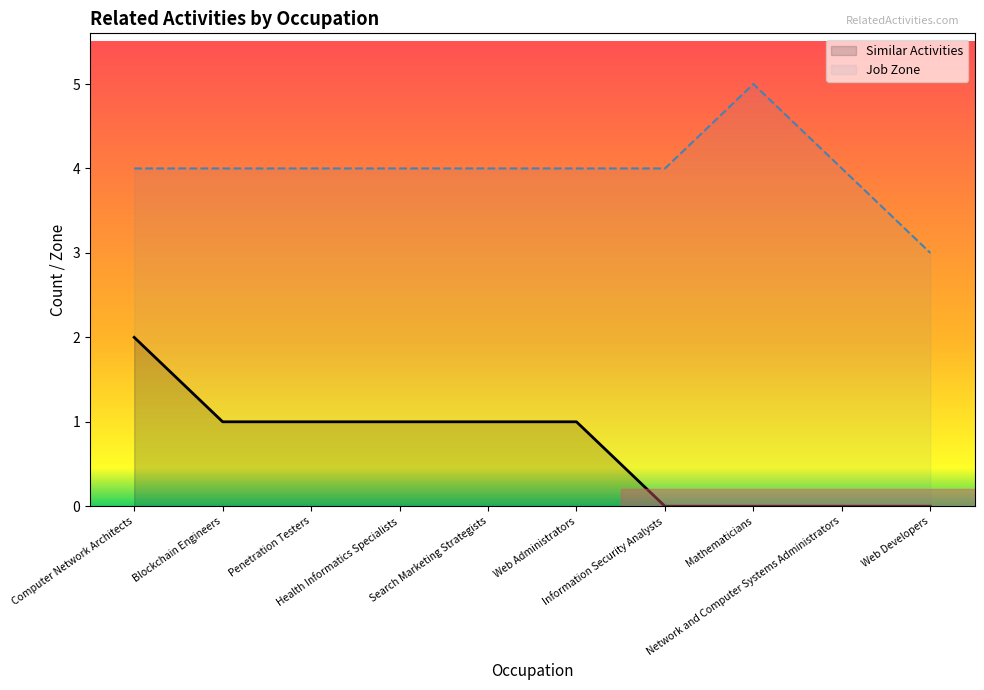

Rank the series by their average value, from lowest to highest.

Similar Activities, Job Zone